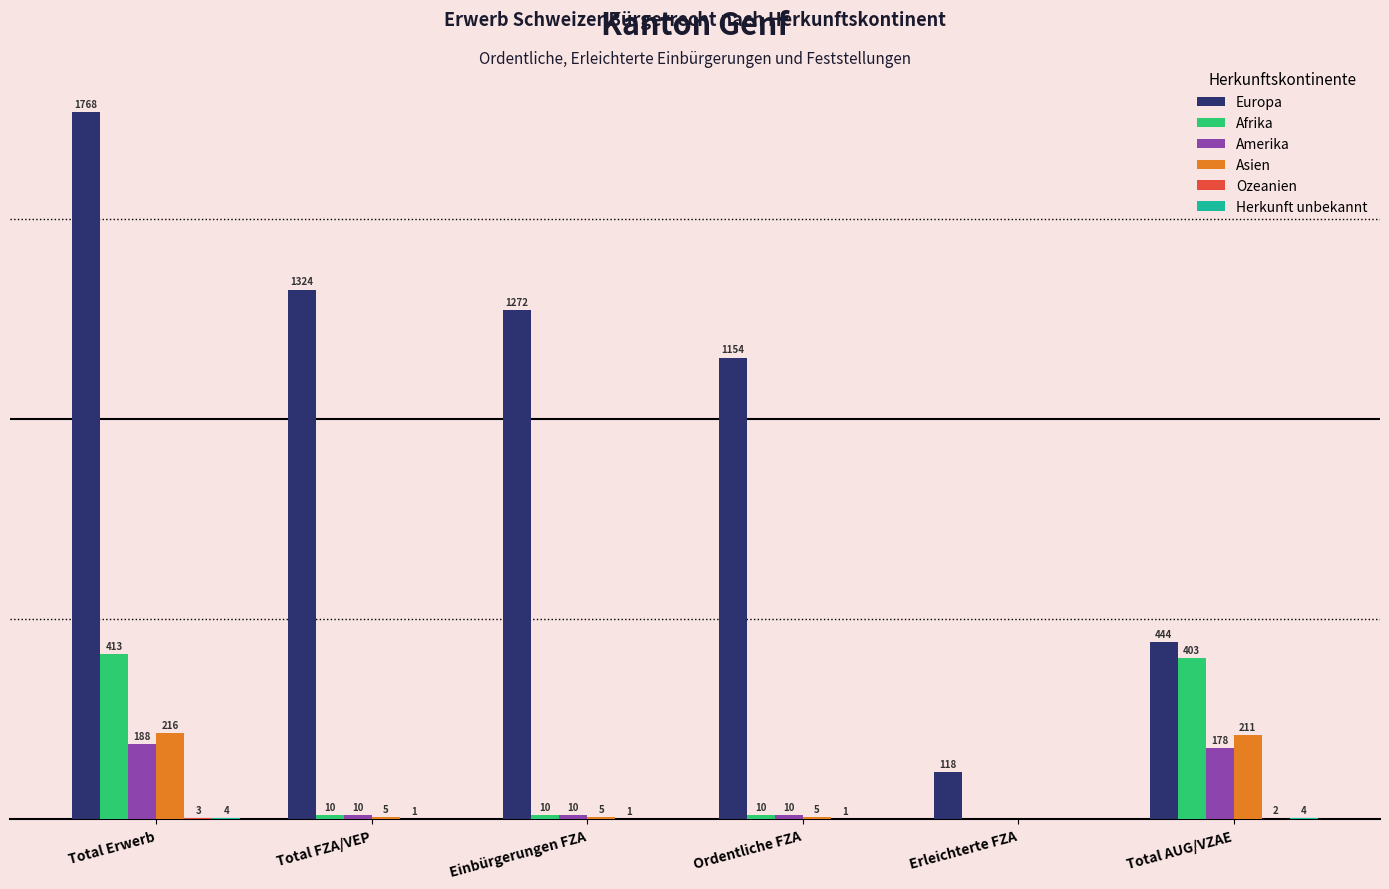

Which category has the highest value across all series?

Total Erwerb